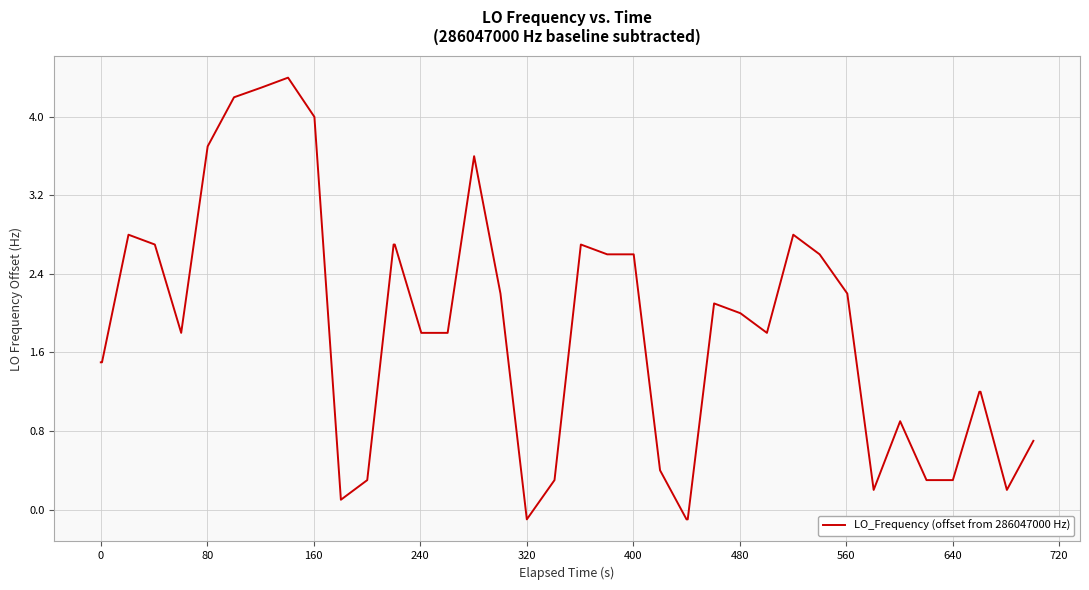

What is the maximum value shown in the chart?

4.4